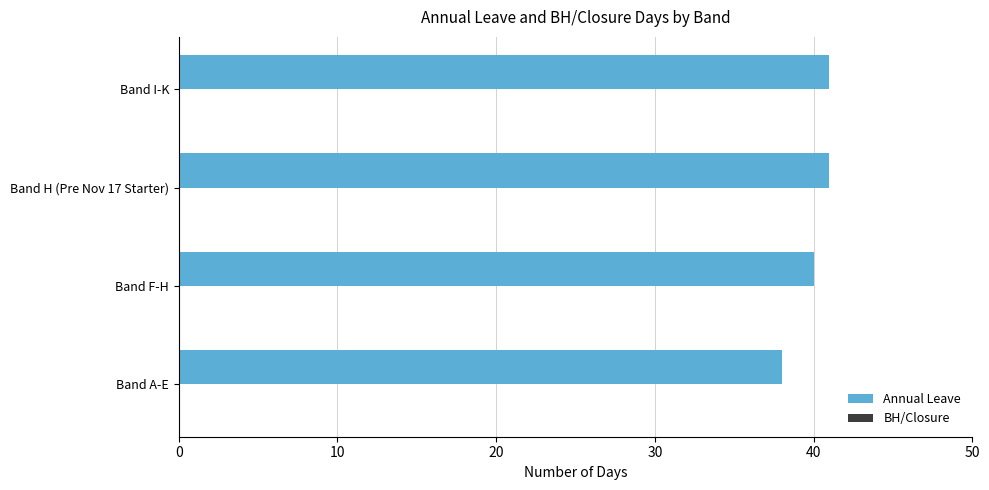

What is the change in value from Band A-E to Band F-H?

+2